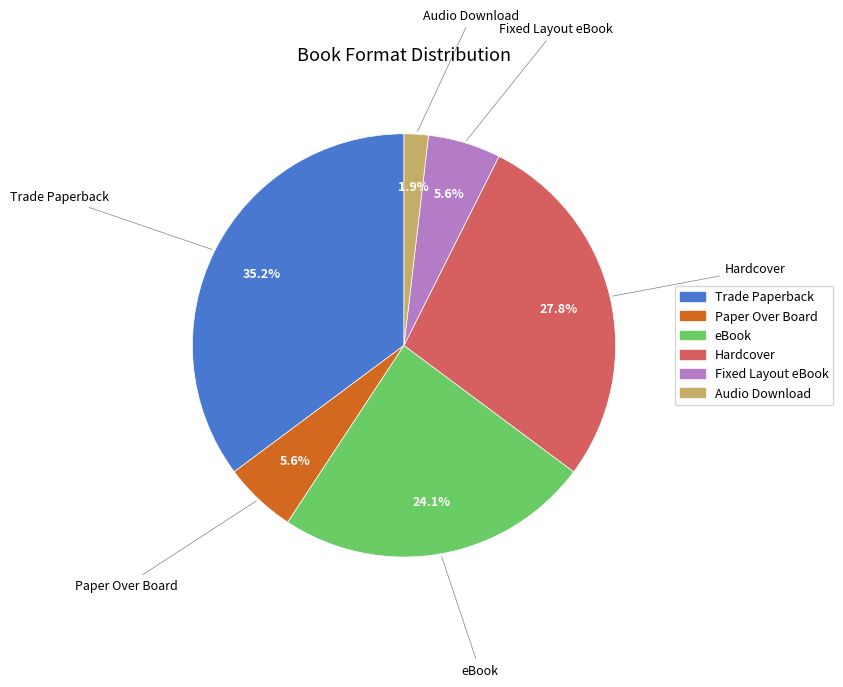

What percentage is NOT represented by eBook?

75.9%